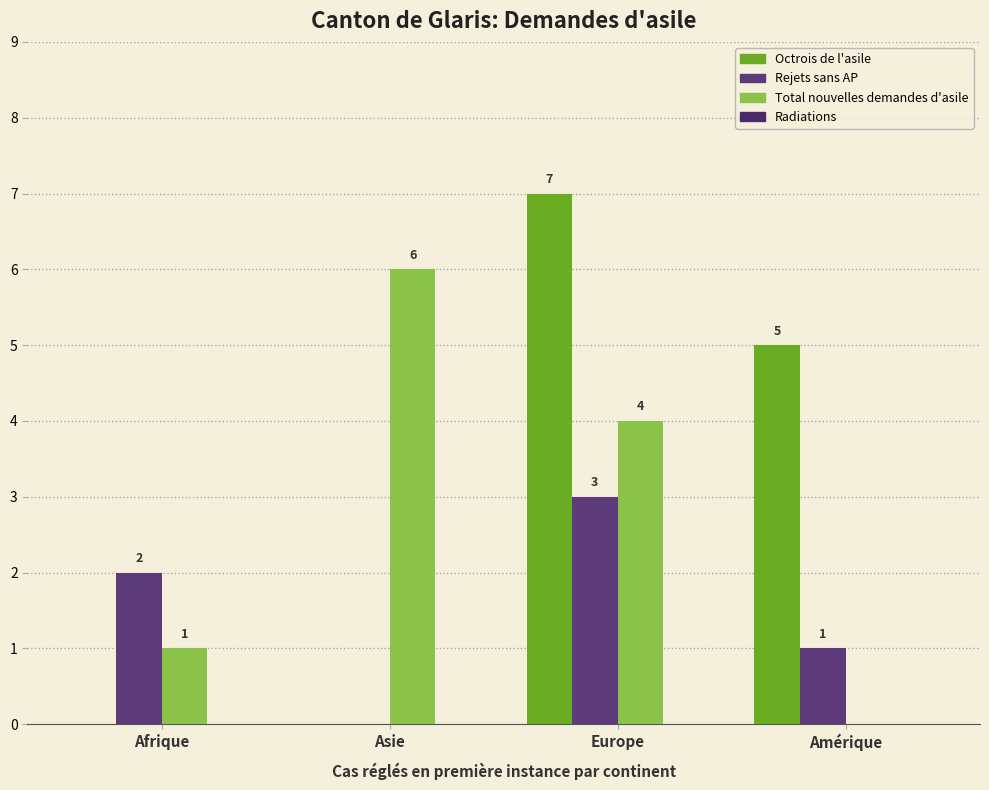

How many distinct data groups are displayed?

3